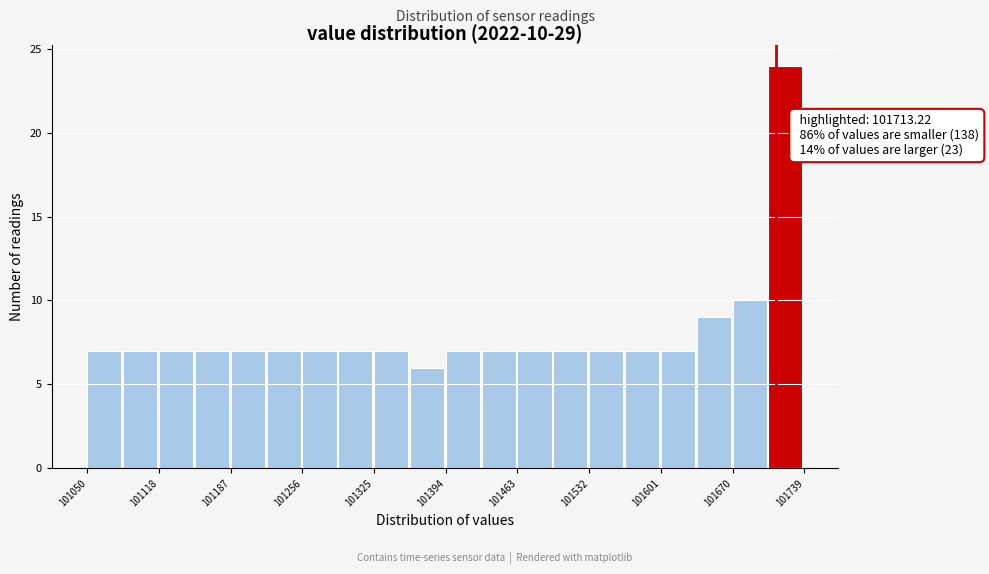

Around what value on the x-axis is the tallest bar? Give the approximate position of its centre, as read against the axis.

101720